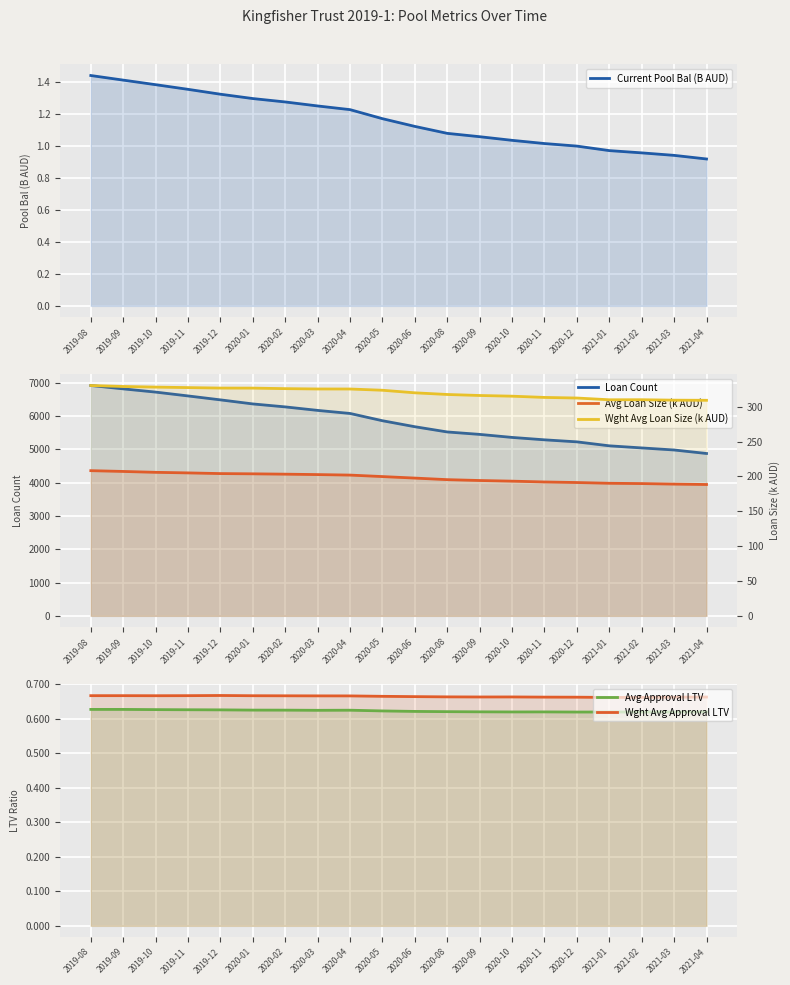

Which category has the lowest value across all series?

2020-12